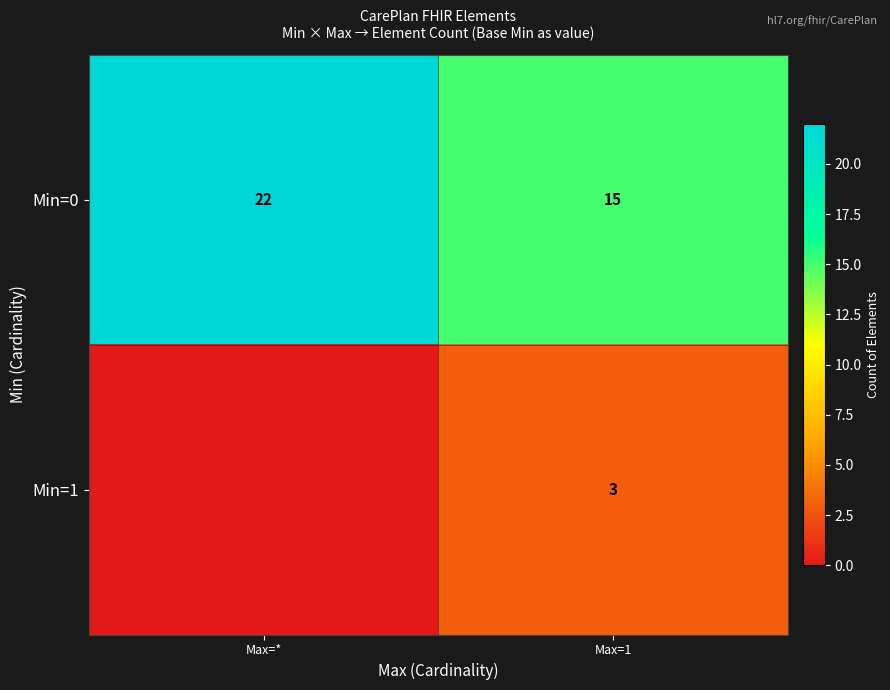

What is the difference between the highest and lowest values at Max=1?

12